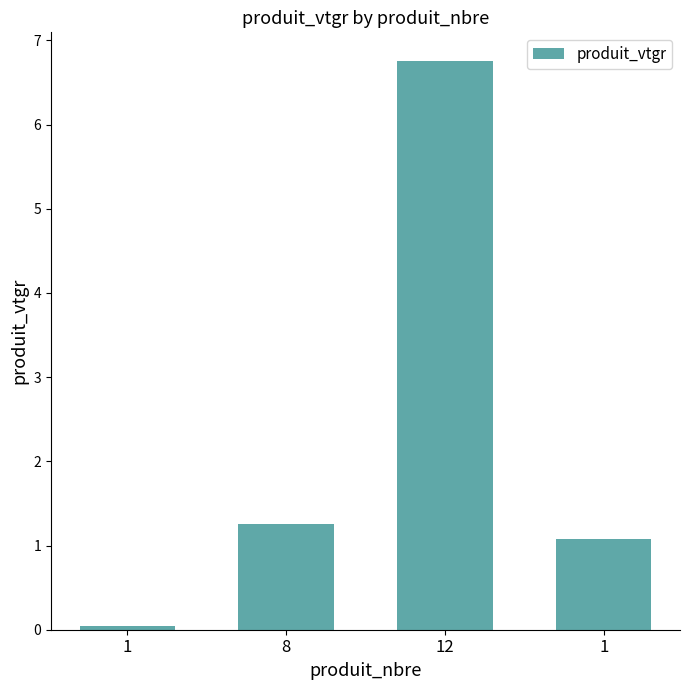

How many categories are shown in the chart?

4